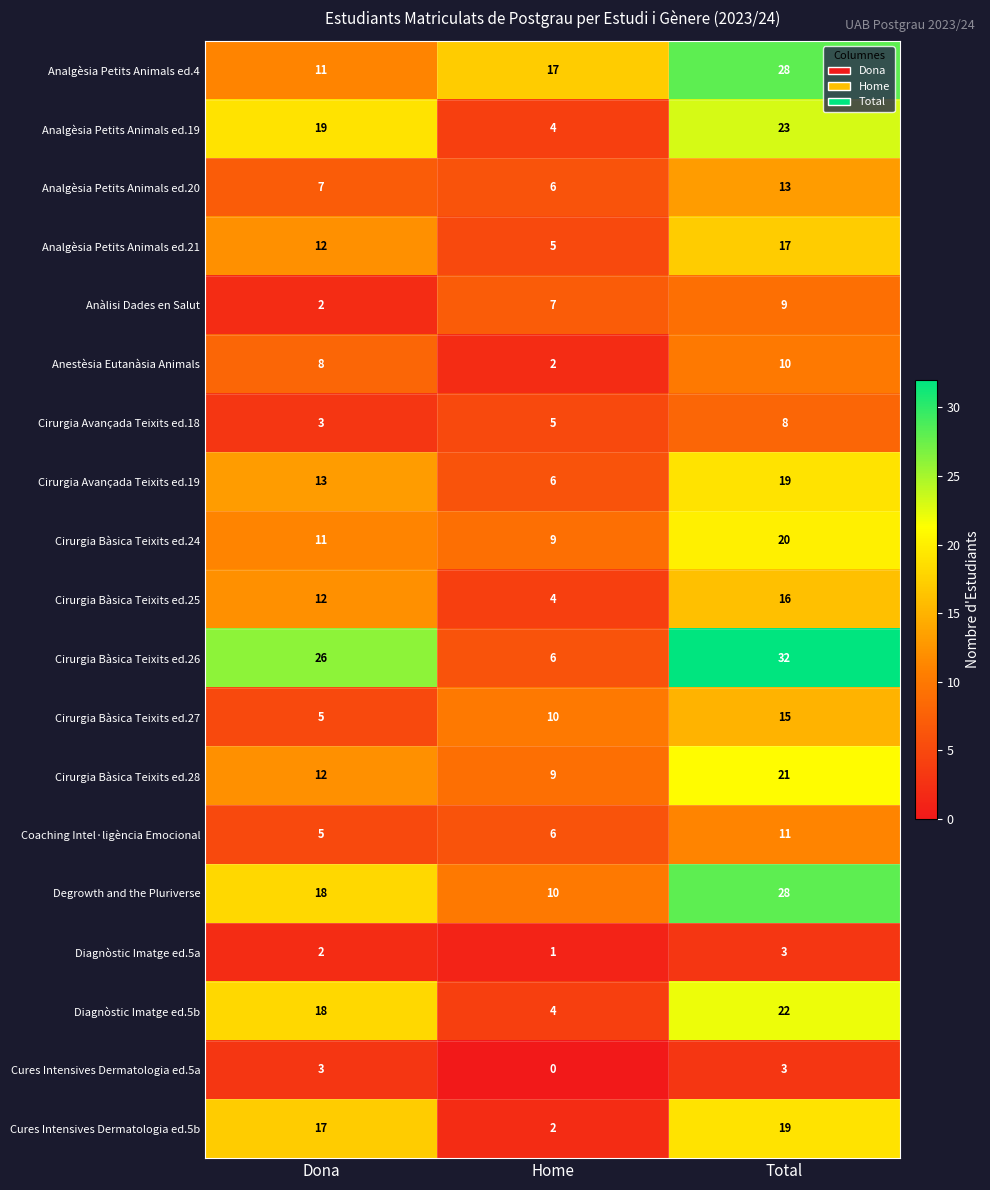

List the labels in order of Anàlisi Dades en Salut value, smallest first.

Dona, Home, Total